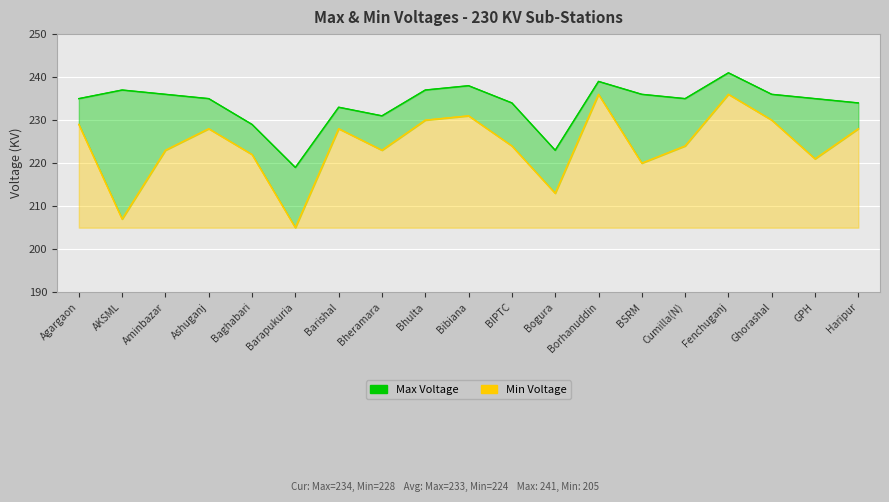

Reading right to left, what are all the values shown in this chart?

Max Voltage: Haripur=234	GPH=235	Ghorashal=236	Fenchuganj=241	Cumilla(N)=235	BSRM=236	Borhanuddin=239	Bogura=223	BIPTC=234	Bibiana=238	Bhulta=237	Bheramara=231	Barishal=233	Barapukuria=219	Baghabari=229	Ashuganj=235	Aminbazar=236	AKSML=237	Agargaon=235
Min Voltage: Haripur=228	GPH=221	Ghorashal=230	Fenchuganj=236	Cumilla(N)=224	BSRM=220	Borhanuddin=236	Bogura=213	BIPTC=224	Bibiana=231	Bhulta=230	Bheramara=223	Barishal=228	Barapukuria=205	Baghabari=222	Ashuganj=228	Aminbazar=223	AKSML=207	Agargaon=229